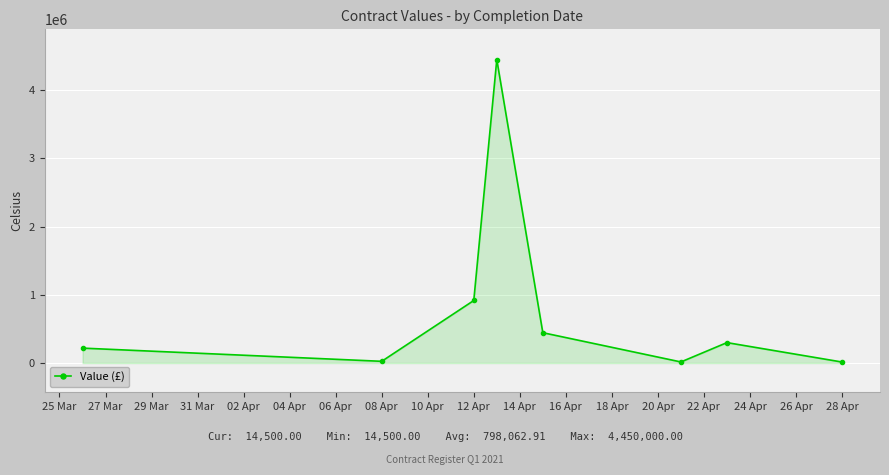

True or false: the data has more than 2 interior local peaks.

False